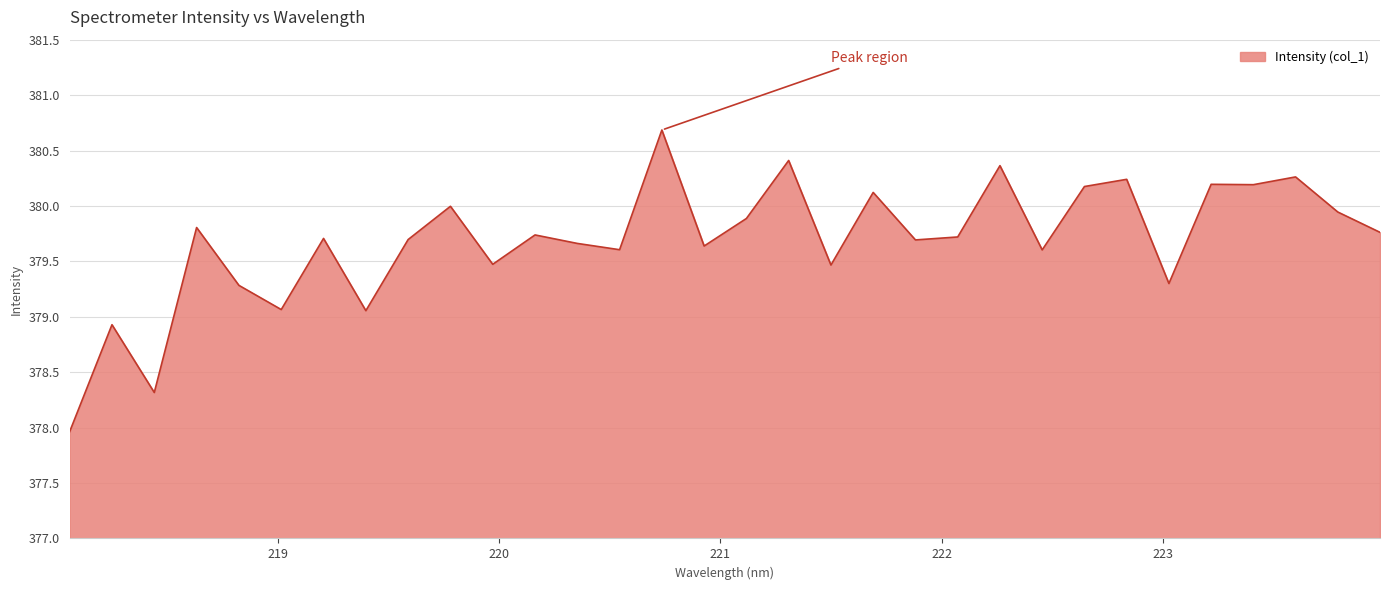

What is the difference between the maximum and minimum values?

2.7